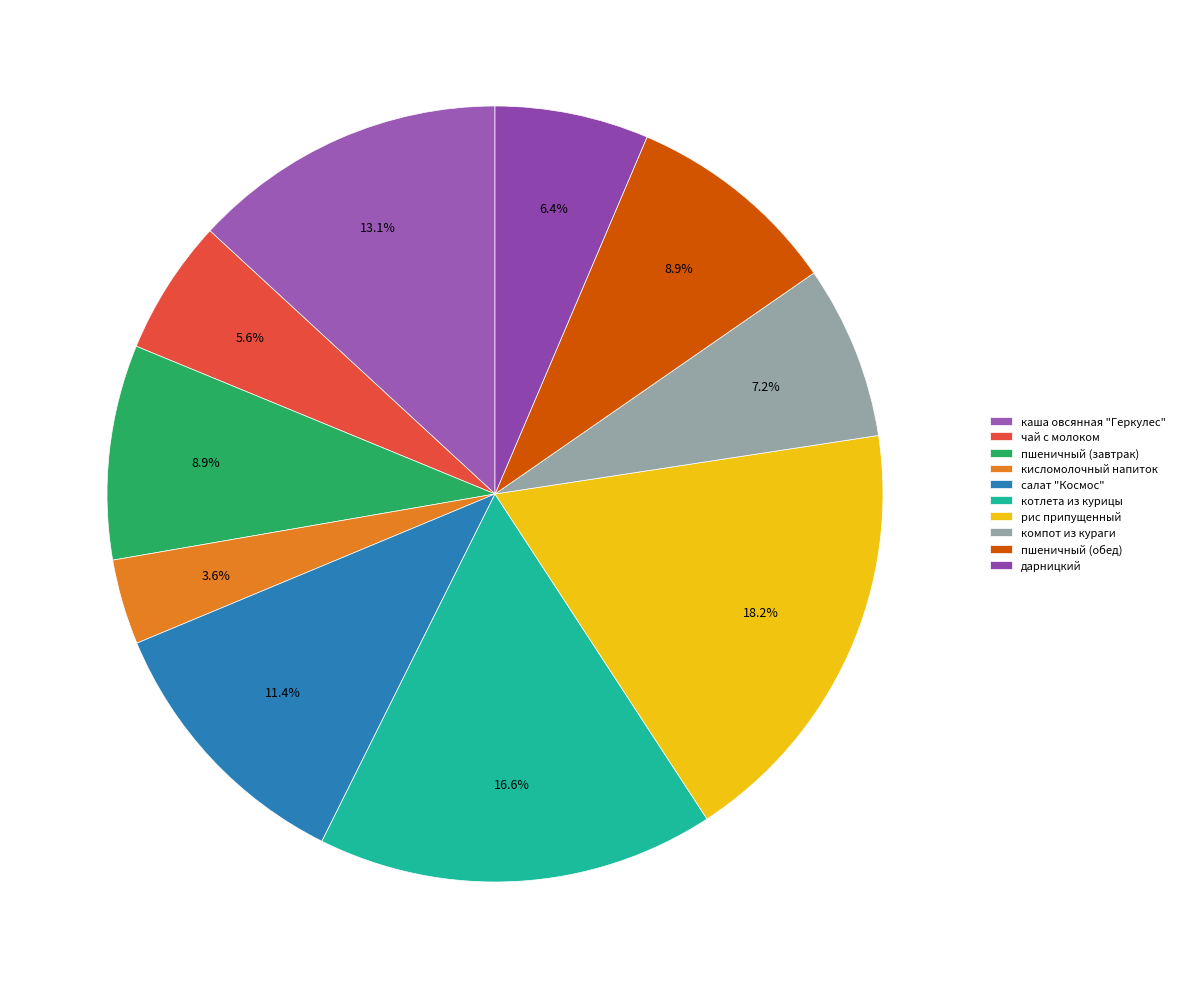

To the nearest percent, what is the difference between the largest and smallest slice percentages?

15%